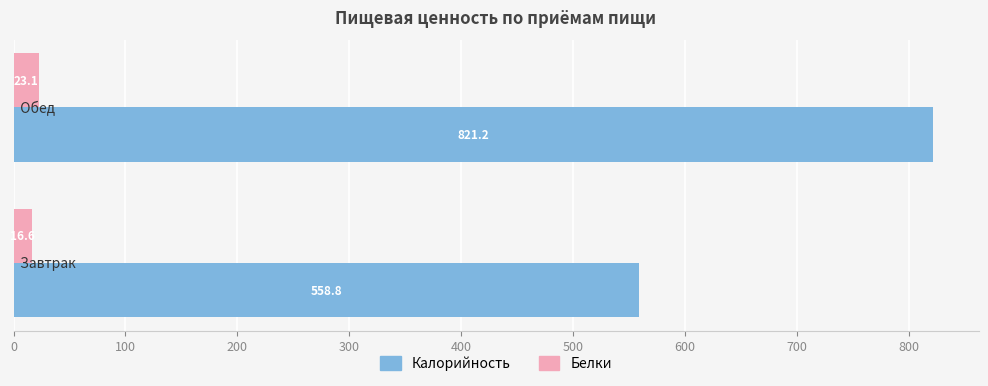

What is the sum of all Калорийность values?

1380.0